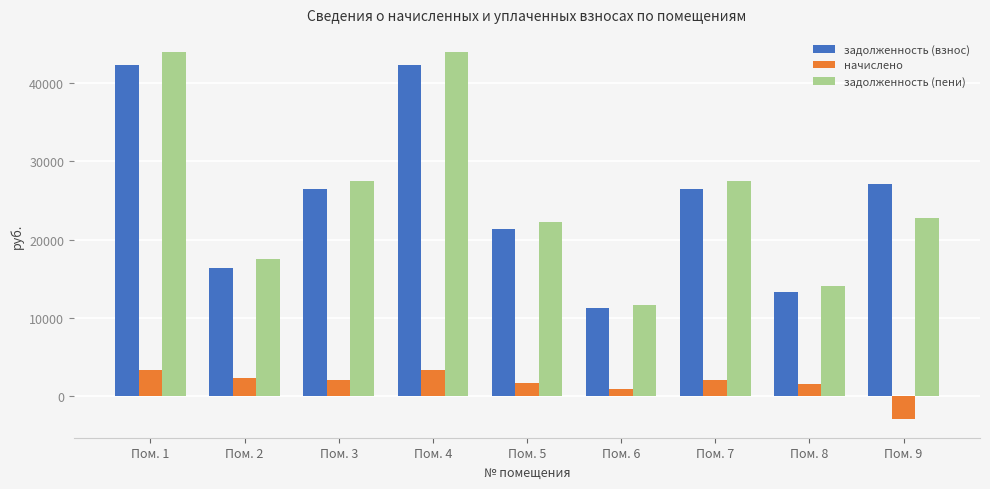

The value of задолженность (взнос) at Пом. 4 is 28972.5. True or false?

False